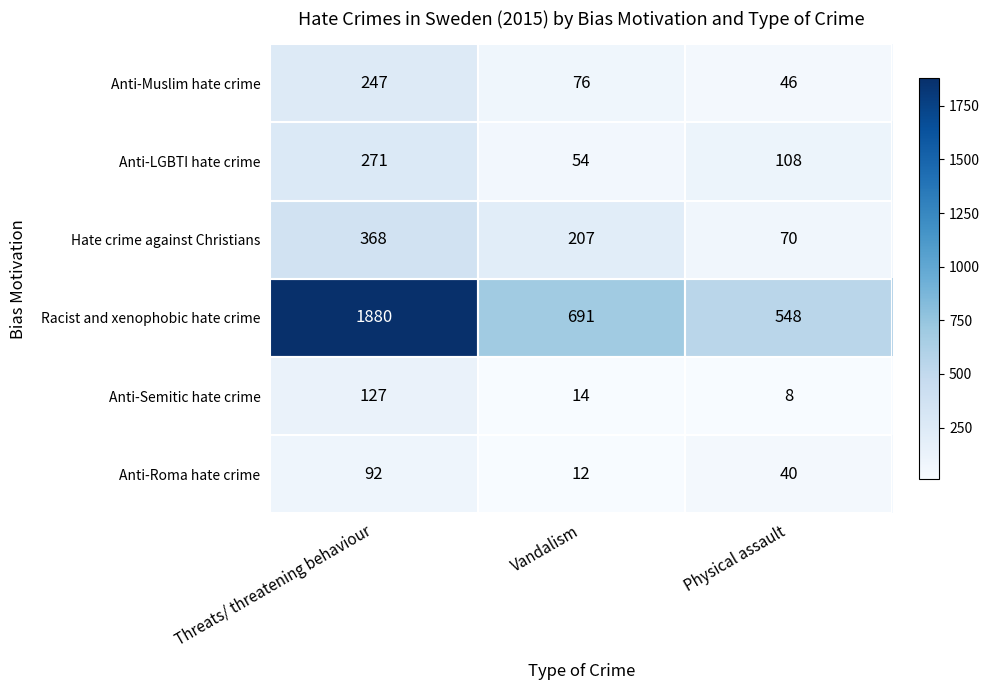

Which series has the widest spread of values?

Racist and xenophobic hate crime